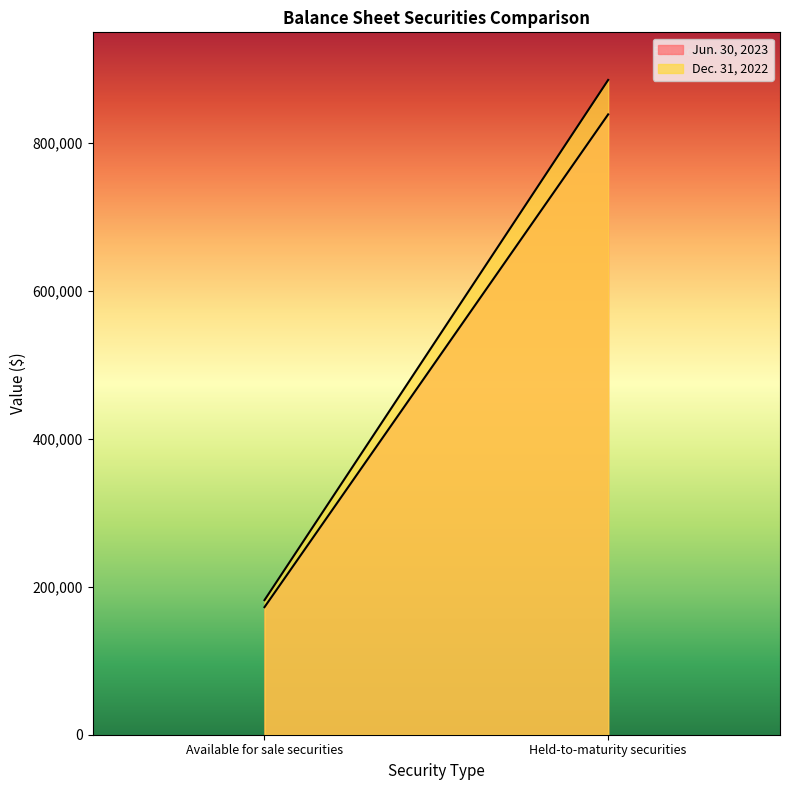

Is it true that Jun. 30, 2023 equals 839025 at Held-to-maturity securities?

True